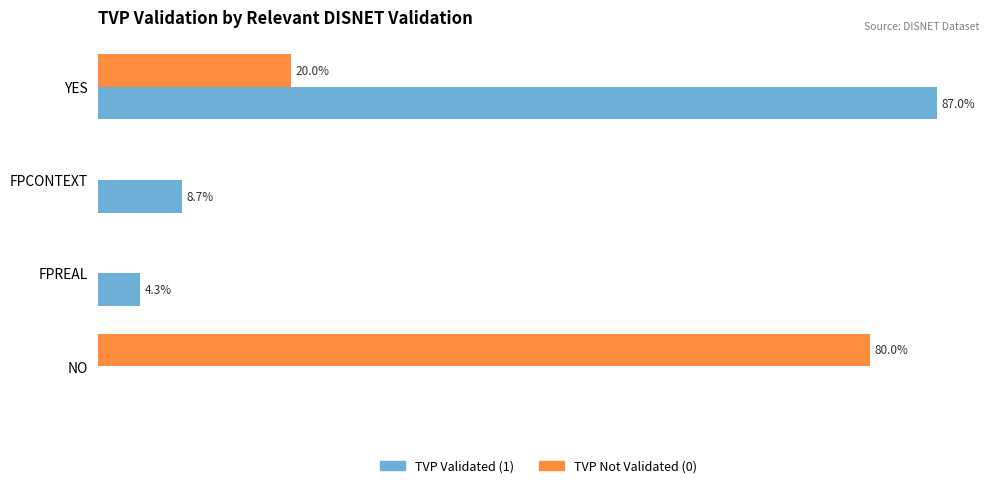

At which category is the sum across all series the highest?

YES